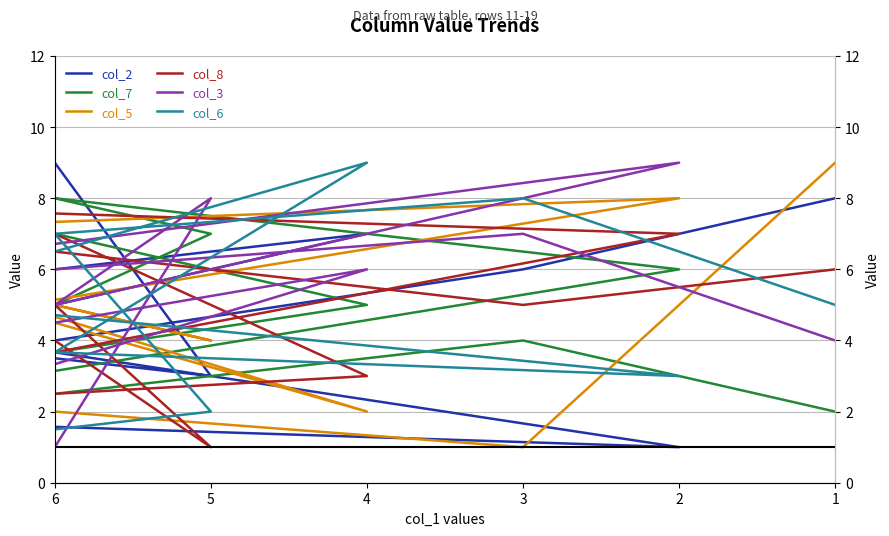

Does the chart have visible grid lines?

Yes